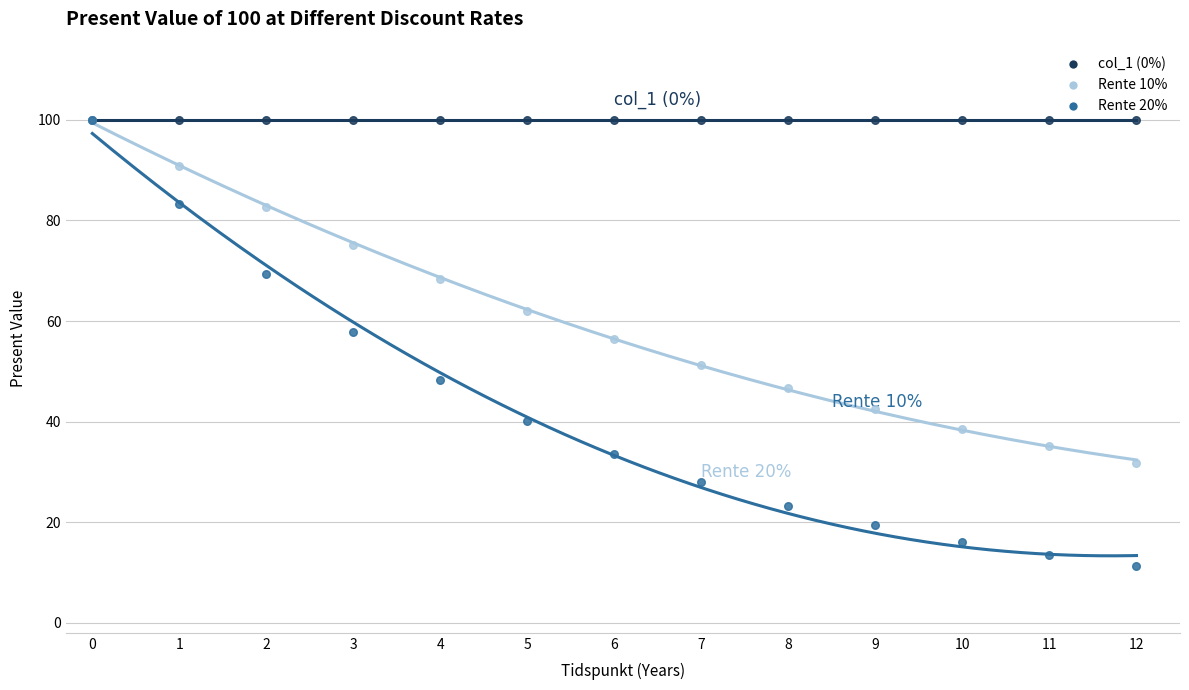

Across all series, what Y value is closest to 55?

56.4